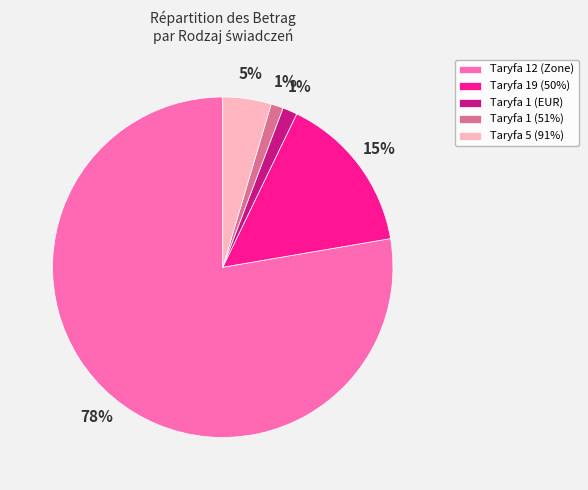

Is it true that Taryfa 12 (Zone) is 65% of the pie?

False